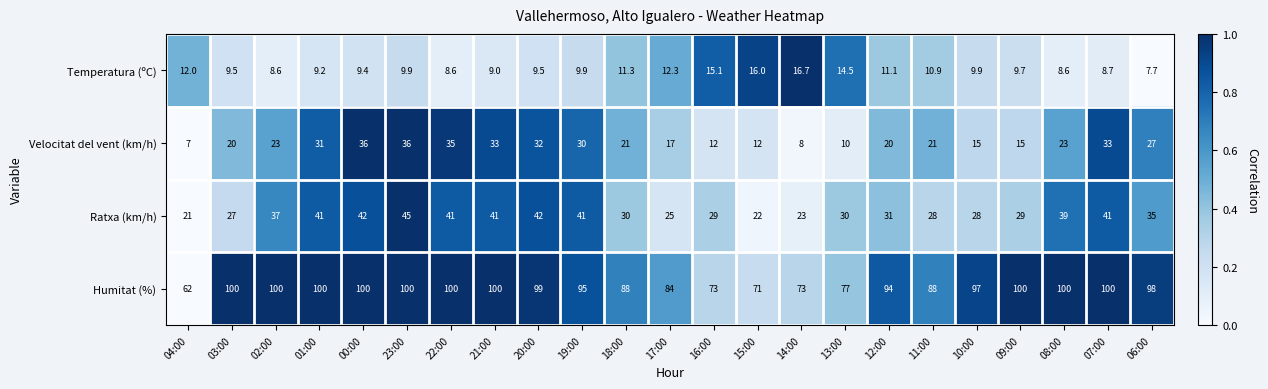

How many distinct data groups are displayed?

4